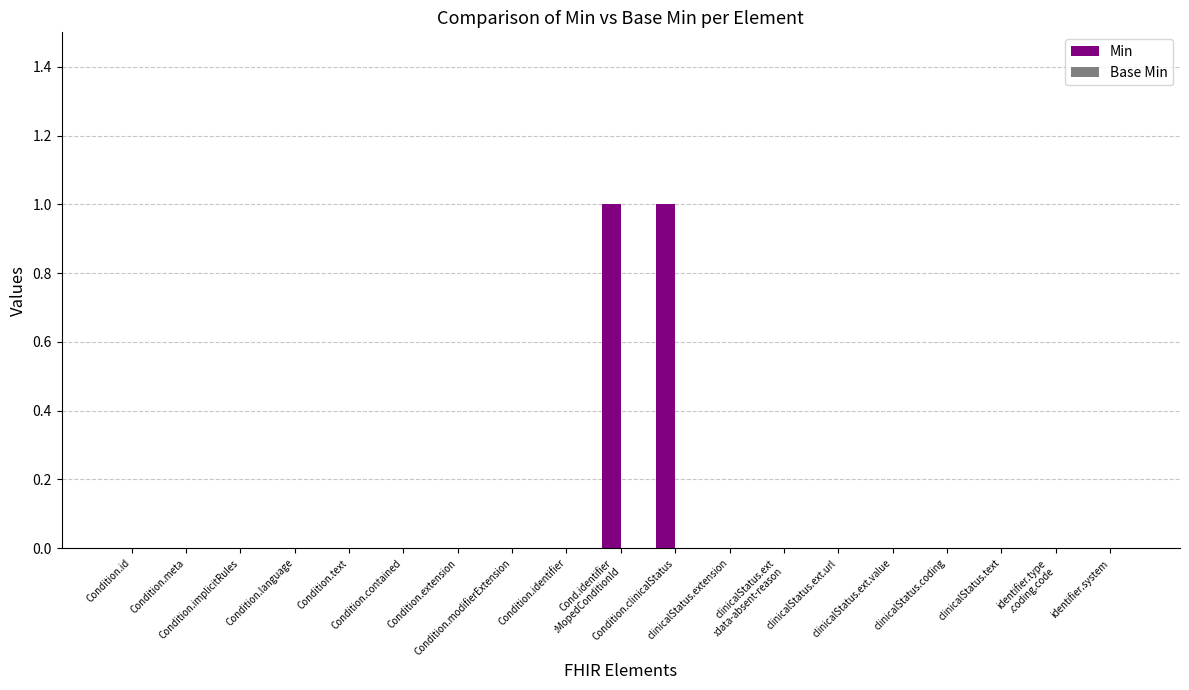

How many data points does each series have?

19